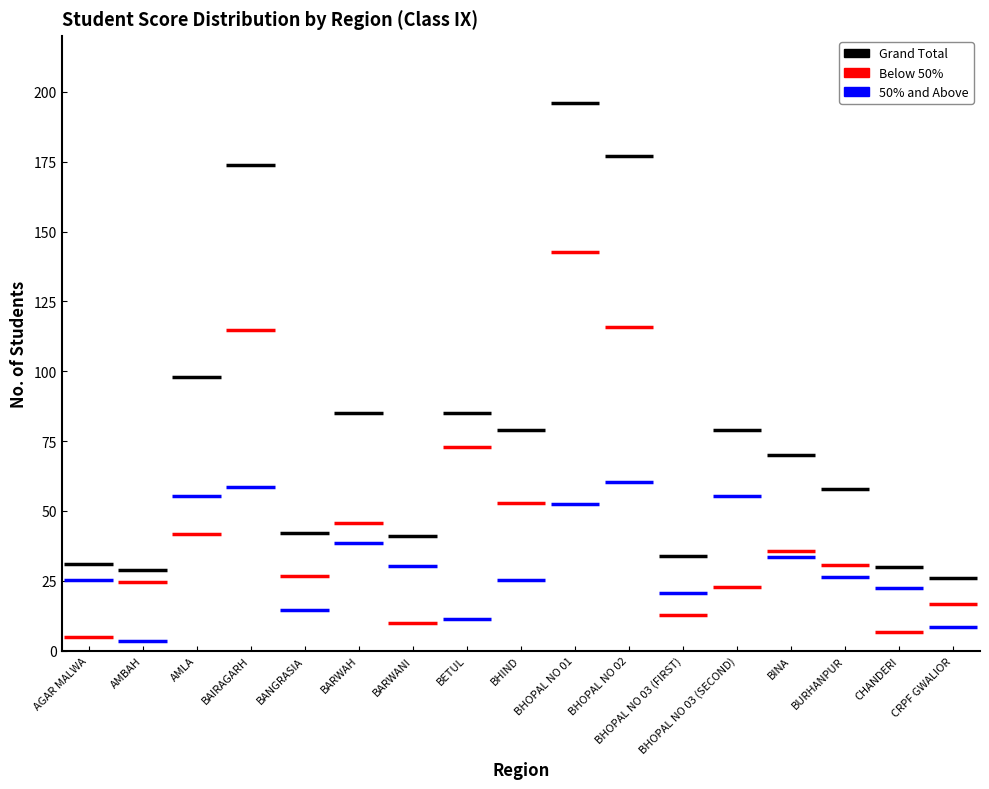

What is the total value across all series at AMLA?

196